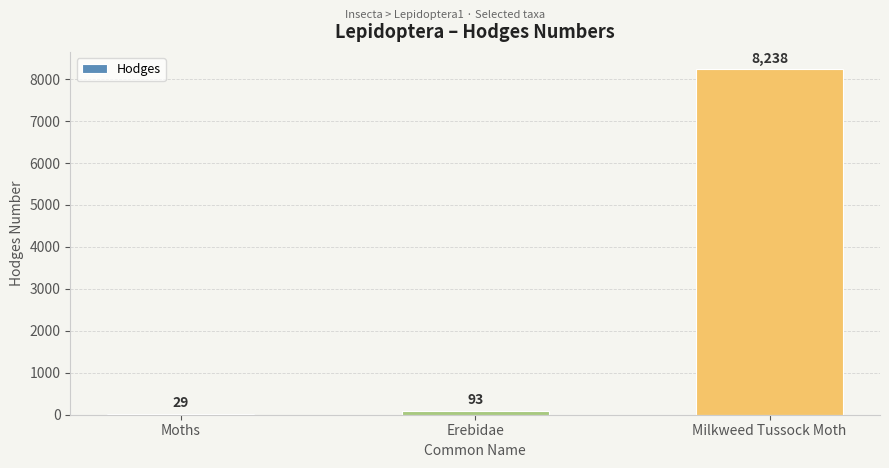

Which label corresponds to the smallest value in the chart?

Moths